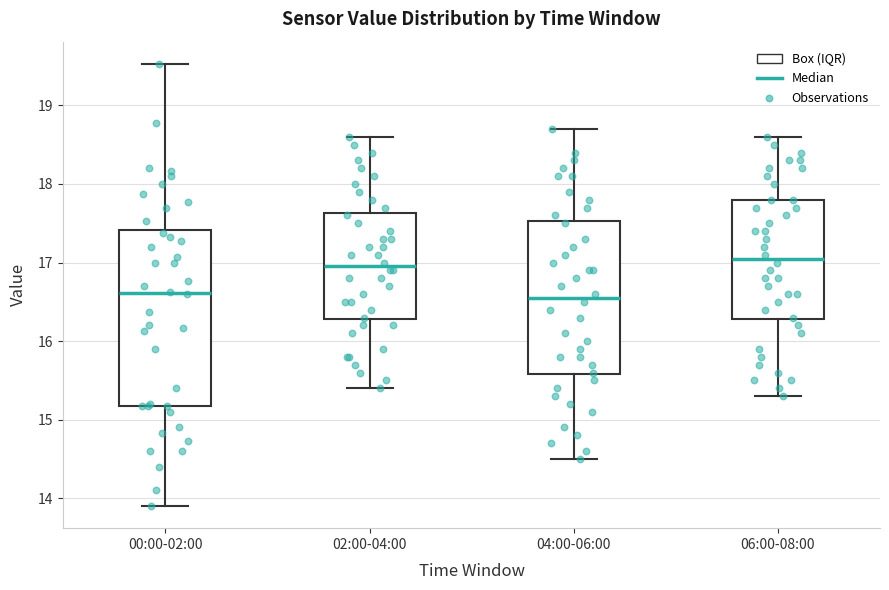

Where is the upper edge of the box for 02:00-04:00 on the y-axis? The values are not printed on the chart, so give them approximately, as read against the axis.

17.6